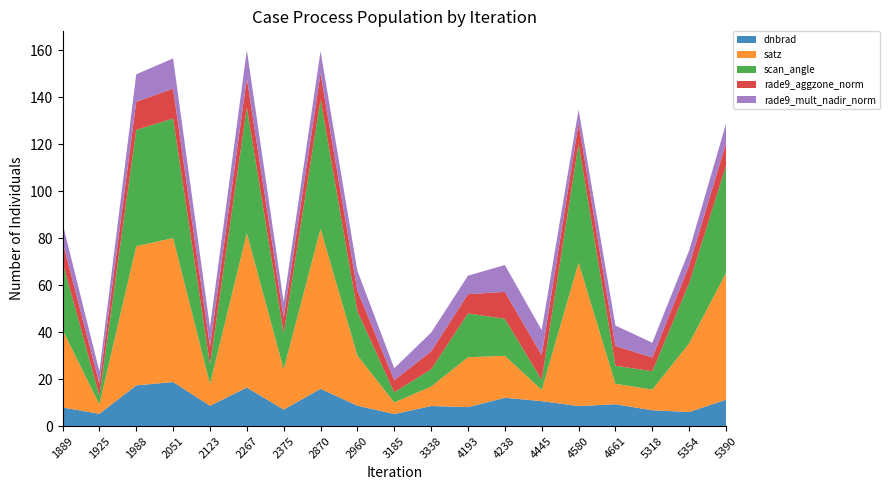

Reading left to right, extract all data points from this chart.

dnbrad: 1889=7.9	1925=5.2	1988=17.3	2051=18.8	2123=8.6	2267=16.4	2375=7.0	2870=15.9	2960=8.7	3185=5.1	3338=8.5	4193=8.1	4238=12.1	4445=10.6	4580=8.5	4661=9.3	5318=6.7	5354=6.0	5390=11.2
satz: 1889=33.1	1925=4.0	1988=59.3	2051=61.3	2123=9.3	2267=65.6	2375=17.2	2870=68.1	2960=21.4	3185=4.9	3338=8.3	4193=21.2	4238=17.9	4445=4.8	4580=61.1	4661=8.7	5318=8.8	5354=29.2	5390=54.0
scan_angle: 1889=28.9	1925=3.6	1988=49.5	2051=50.9	2123=8.2	2267=53.7	2375=15.2	2870=55.2	2960=18.8	3185=4.3	3338=7.3	4193=18.7	4238=15.8	4445=4.2	4580=50.7	4661=7.7	5318=7.8	5354=25.6	5390=45.7
rade9_aggzone_norm: 1889=8.7	1925=5.2	1988=12.0	2051=12.7	2123=7.8	2267=12.3	2375=6.6	2870=11.0	2960=8.7	3185=5.1	3338=7.7	4193=8.2	4238=11.4	4445=10.6	4580=8.7	4661=8.4	5318=5.9	5354=7.6	5390=9.6
rade9_mult_nadir_norm: 1889=7.8	1925=5.2	1988=11.7	2051=12.9	2123=8.1	2267=12.1	2375=6.7	2870=9.5	2960=8.5	3185=5.1	3338=8.0	4193=7.9	4238=11.5	4445=10.6	4580=5.9	4661=8.7	5318=6.3	5354=6.4	5390=8.3